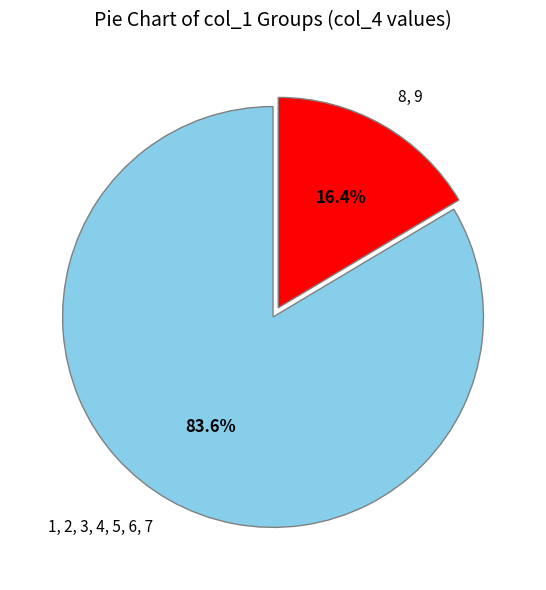

How many slices are in this pie chart?

2